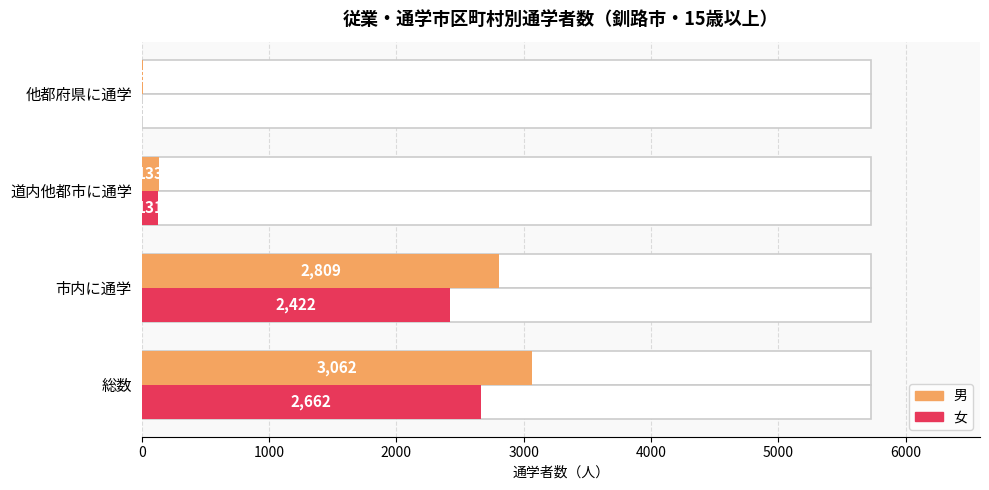

Rank the series at 道内他都市に通学 from lowest to highest value.

女, 男